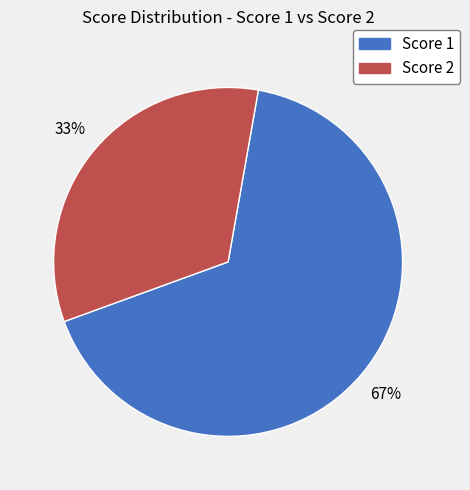

Is there any slice that represents more than half of the pie?

Yes